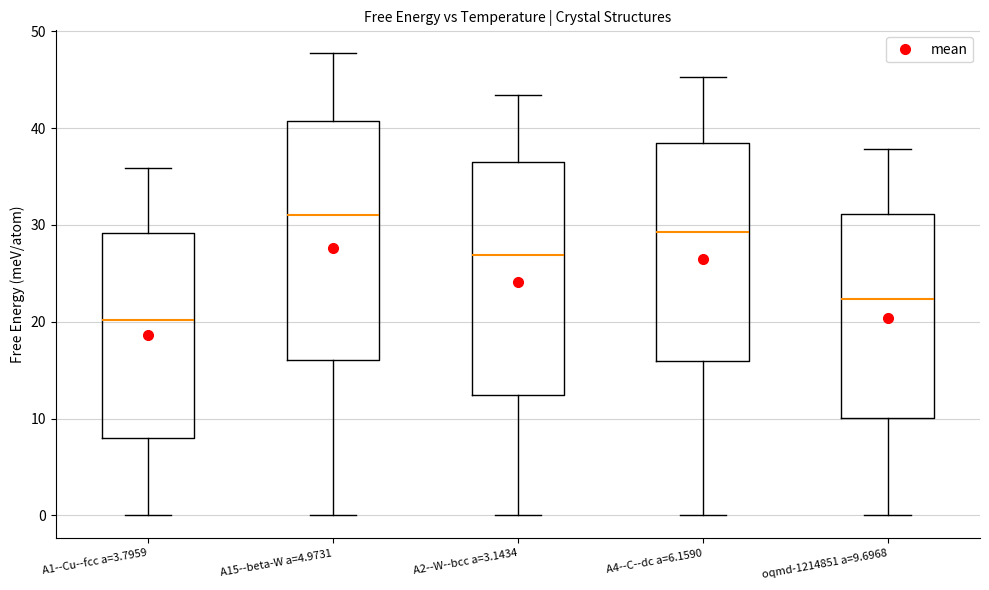

Where does the upper whisker of the box for A1--Cu--fcc a=3.7959 end on the y-axis? The values are not printed on the chart, so give them approximately, as read against the axis.

36